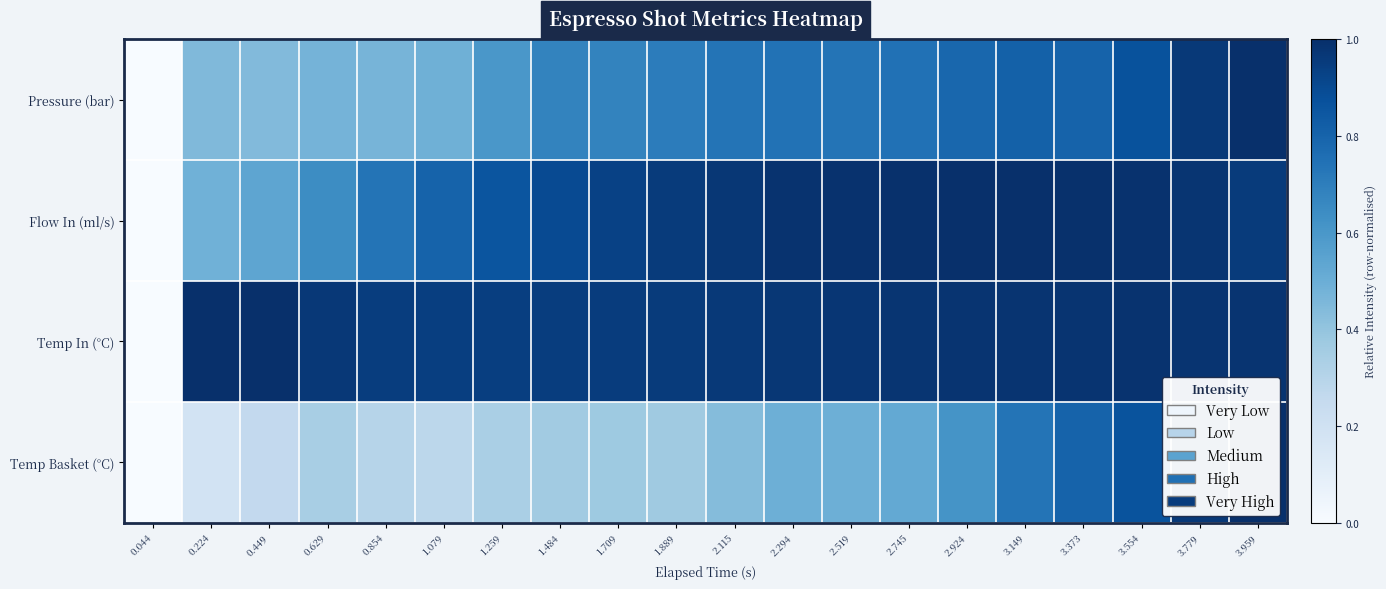

At which category is the sum across all series the highest?

3.959